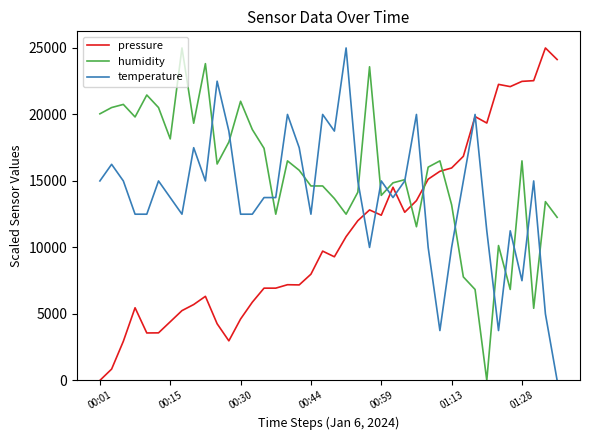

What is the greatest value displayed?

25000.0